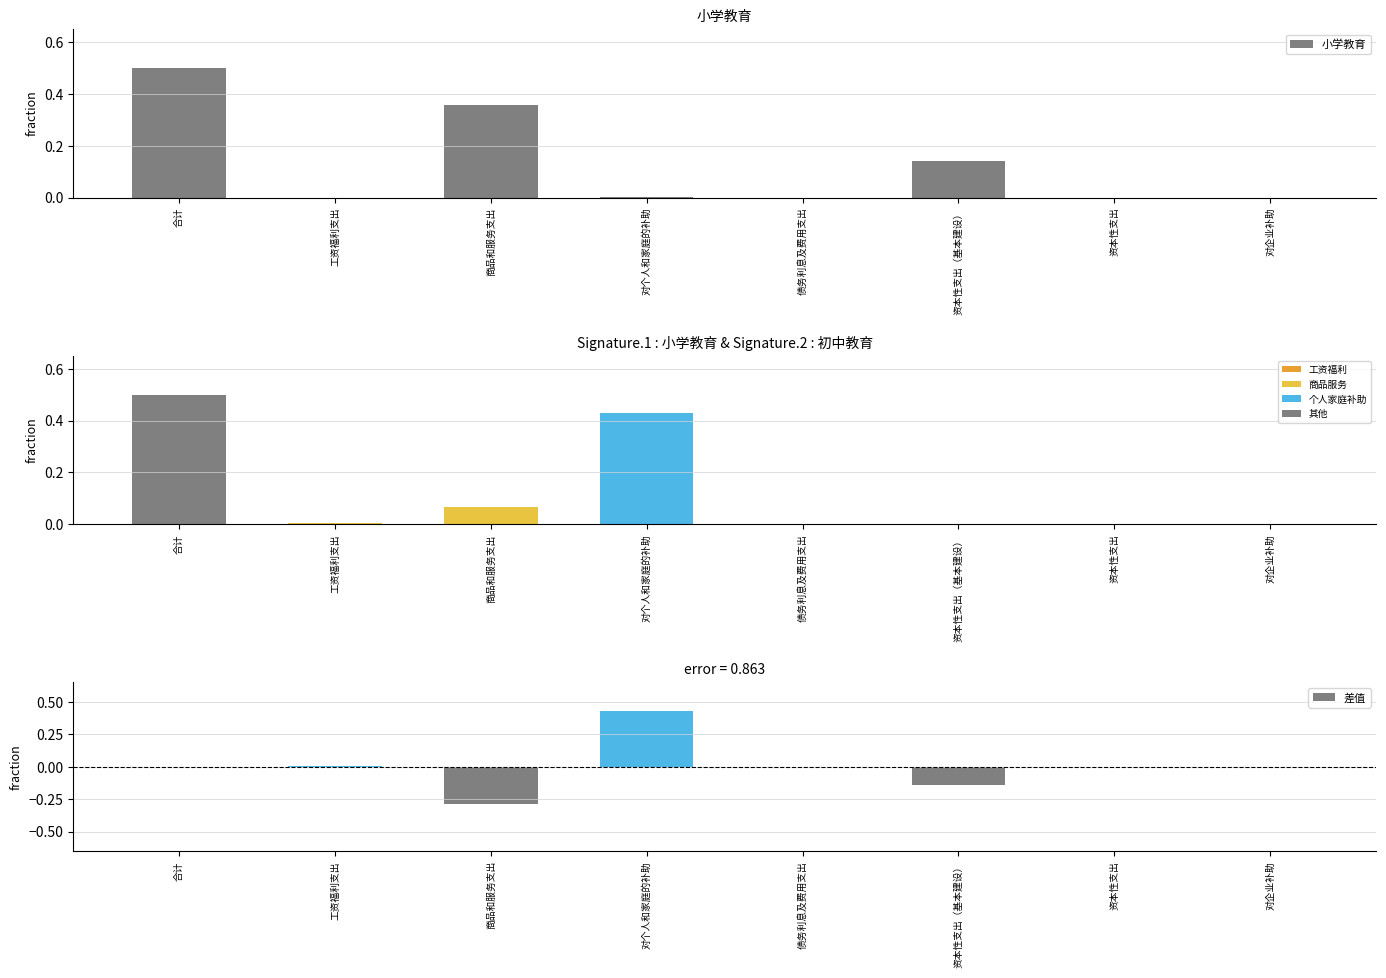

Count the number of categories in the chart.

8